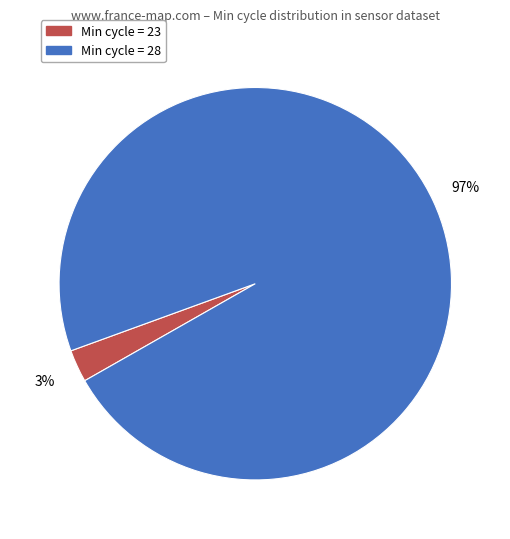

Is there any slice that represents more than half of the pie?

Yes